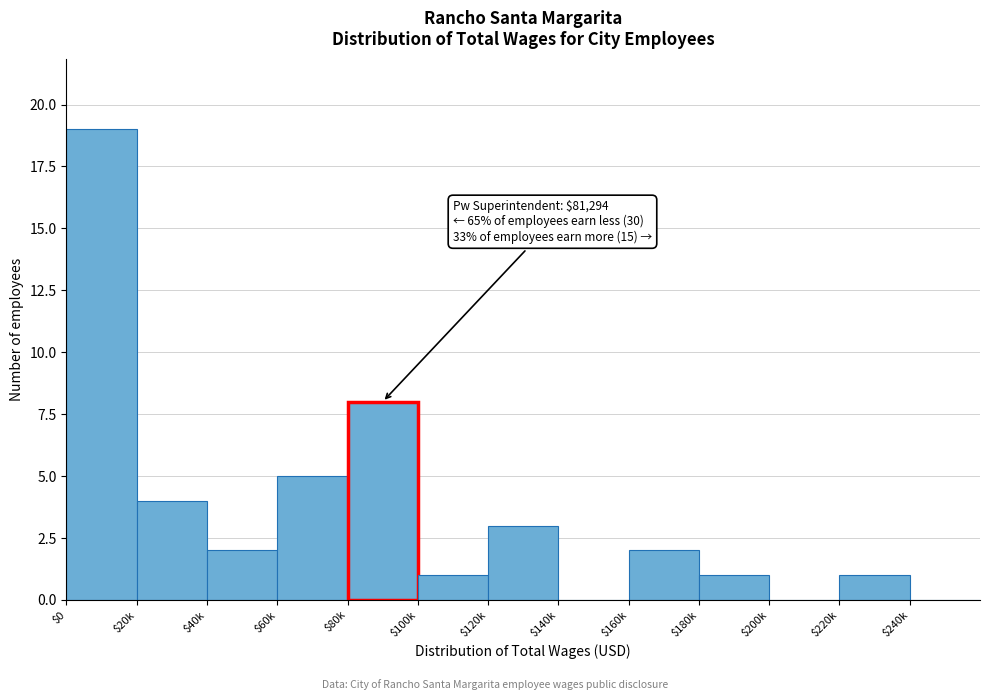

The value at $20k is 4. True or false?

True